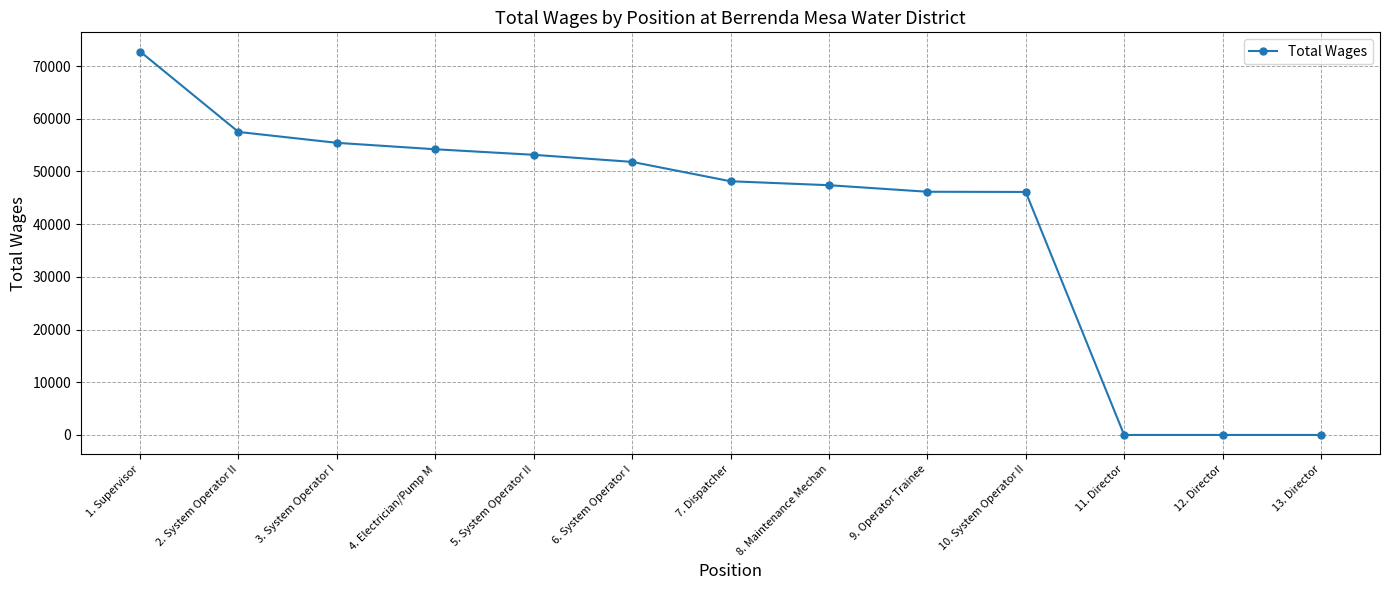

What is the sum of all values?

532719